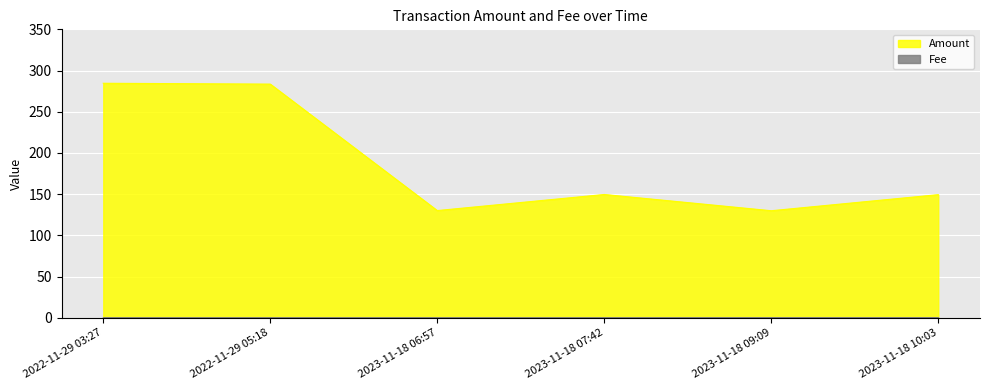

How many interior local peaks does the Amount series have?

1